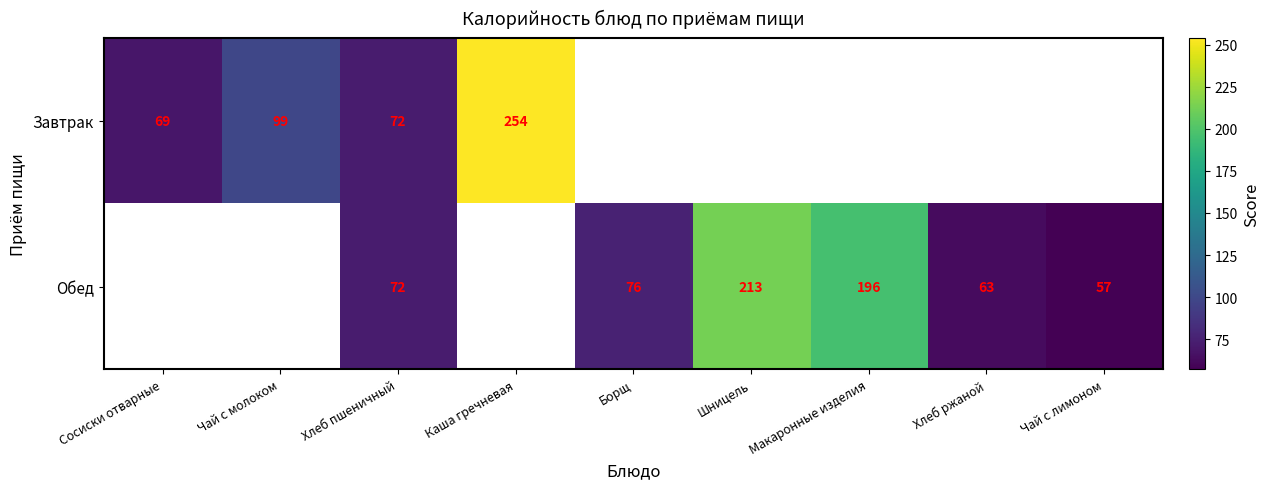

True or false: Завтрак has a value of 254 at Каша гречневая.

True